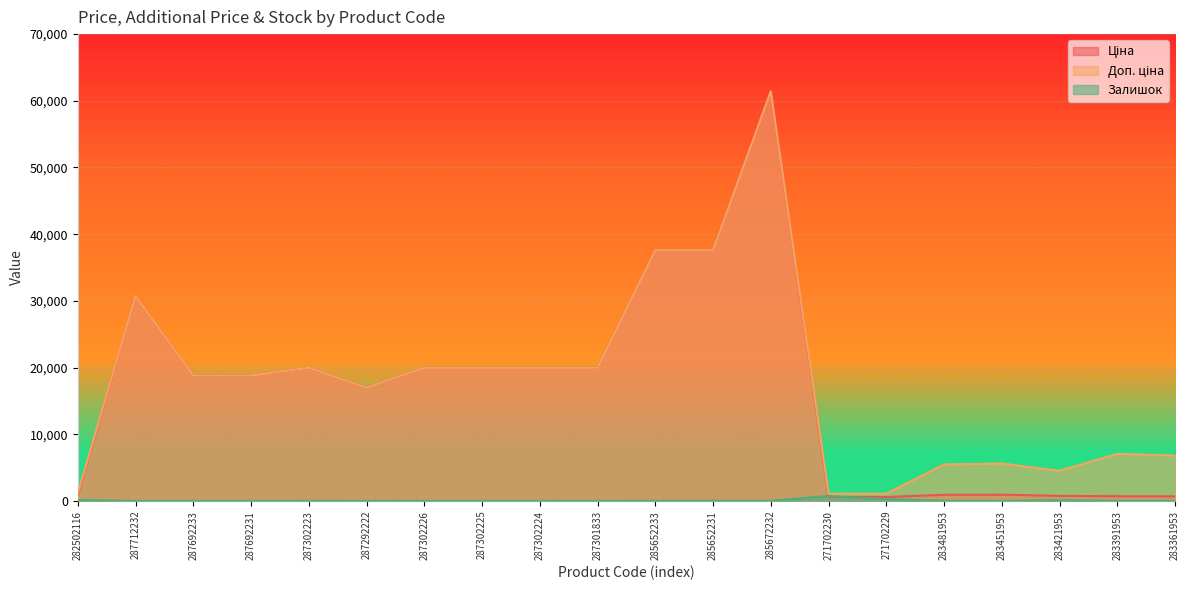

Where is Ціна nearest to the value 31012?

287712232